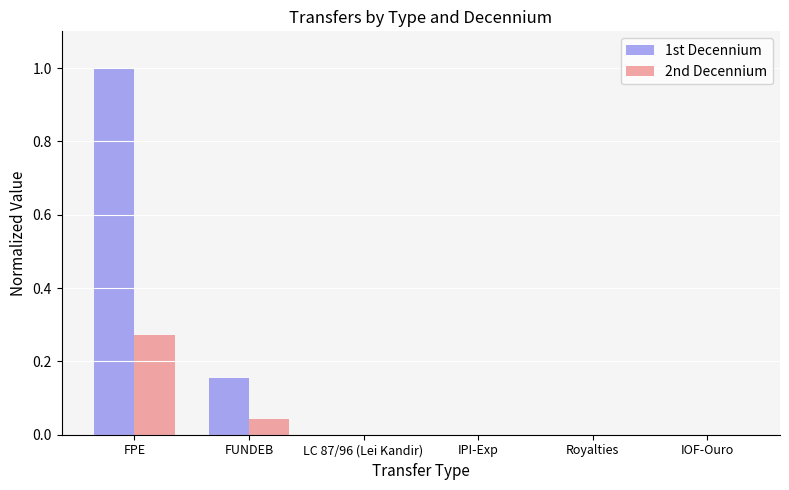

True or false: 1st Decennium has a value of 0.0 at Royalties.

True